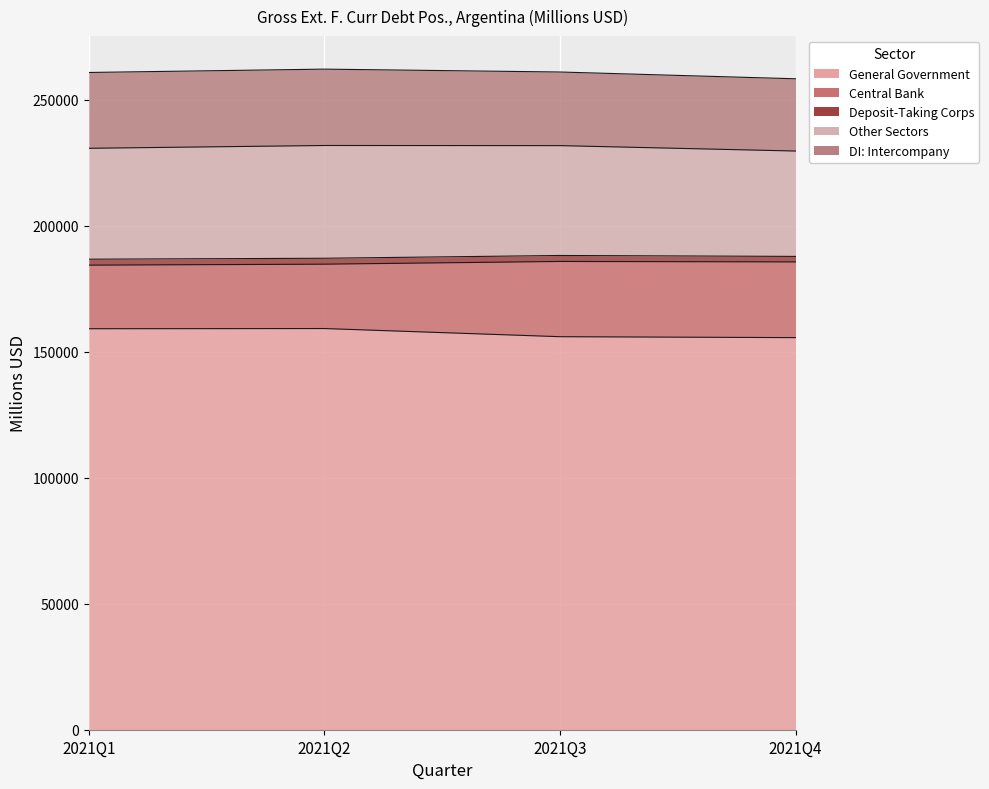

Which series has the widest spread of values?

Central Bank